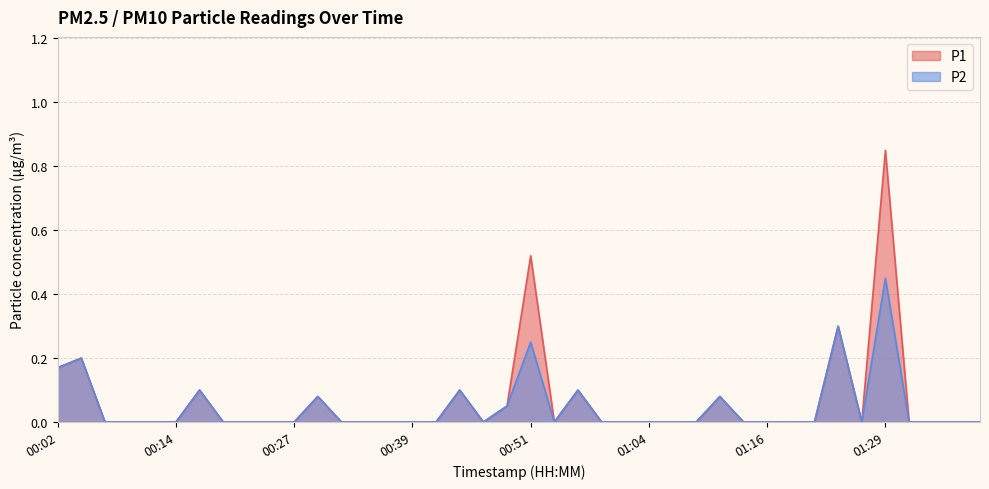

Reading left to right, list all the values displayed in this chart.

P1: 0.2	0.2	0.0	0.0	0.0	0.0	0.1	0.0	0.0	0.0	0.0	0.1	0.0	0.0	0.0	0.0	0.0	0.1	0.0	0.1	0.5	0.0	0.1	0.0	0.0	0.0	0.0	0.0	0.1	0.0	0.0	0.0	0.0	0.3	0.0	0.8	0.0	0.0	0.0	0.0
P2: 0.2	0.2	0.0	0.0	0.0	0.0	0.1	0.0	0.0	0.0	0.0	0.1	0.0	0.0	0.0	0.0	0.0	0.1	0.0	0.1	0.2	0.0	0.1	0.0	0.0	0.0	0.0	0.0	0.1	0.0	0.0	0.0	0.0	0.3	0.0	0.5	0.0	0.0	0.0	0.0